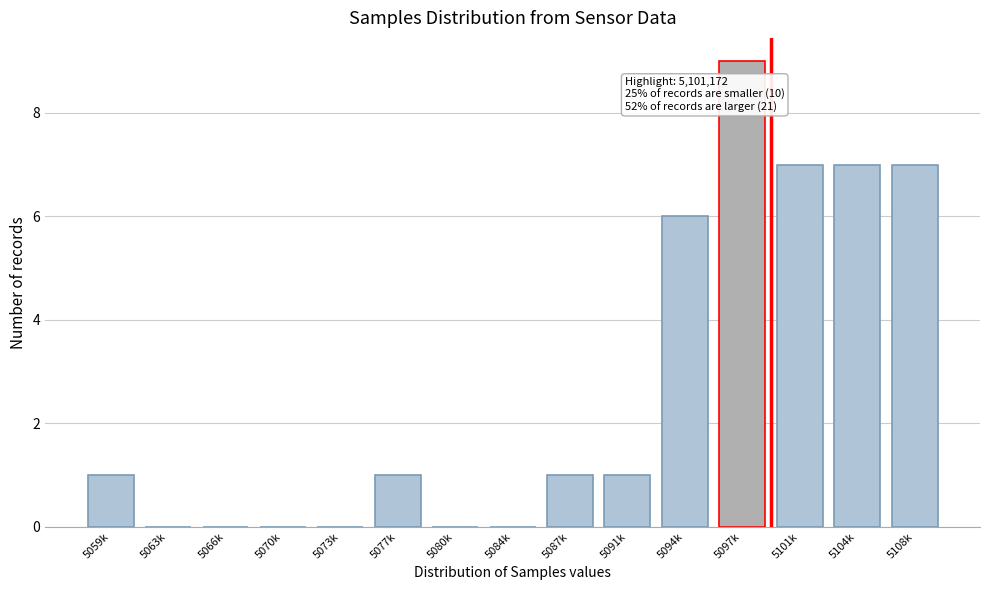

Reading left to right, list all the values displayed in this chart.

5059k=1	5063k=0	5066k=0	5070k=0	5073k=0	5077k=1	5080k=0	5084k=0	5087k=1	5091k=1	5094k=6	5097k=9	5101k=7	5104k=7	5108k=7